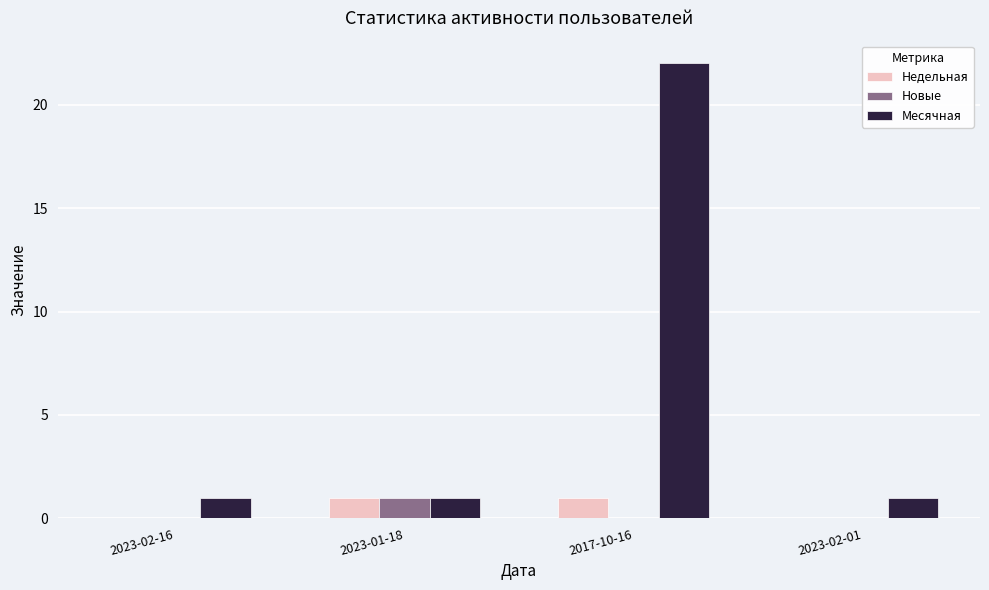

Between 2023-01-18 and 2017-10-16, which series saw the biggest shift?

Месячная